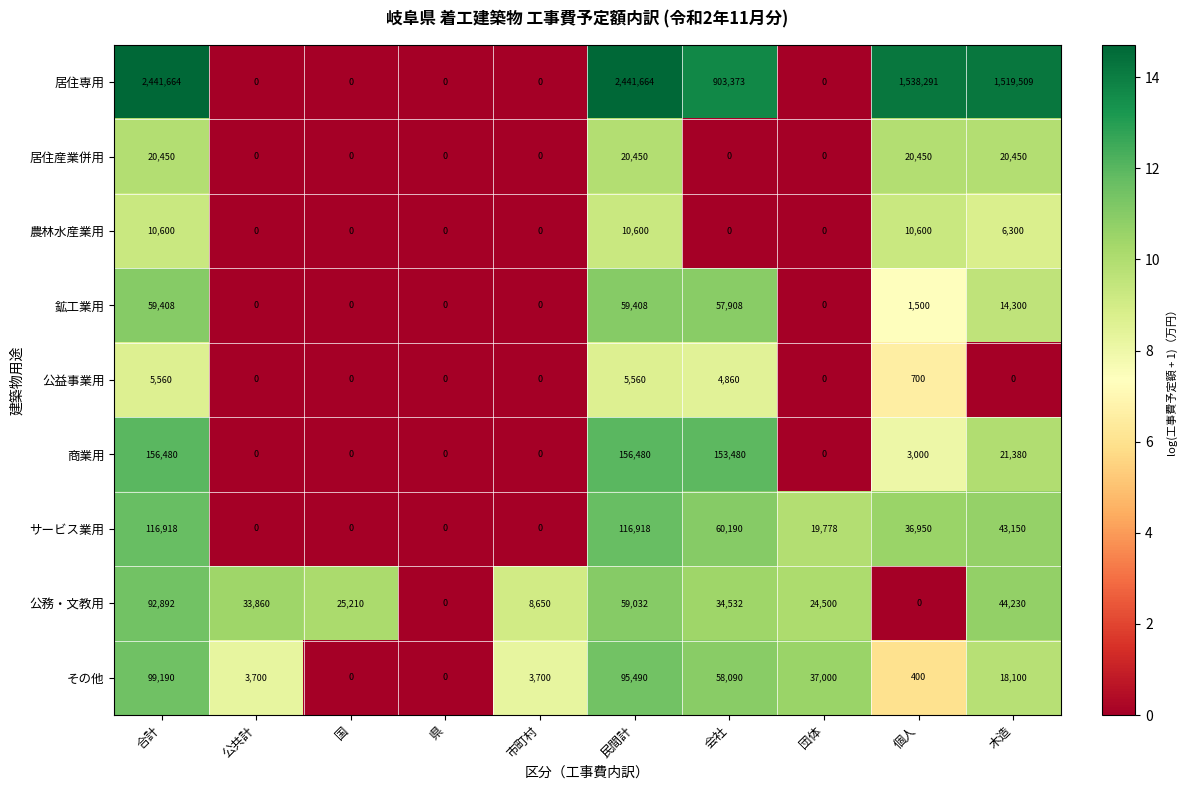

What is the total value across all series at 合計?

3003162